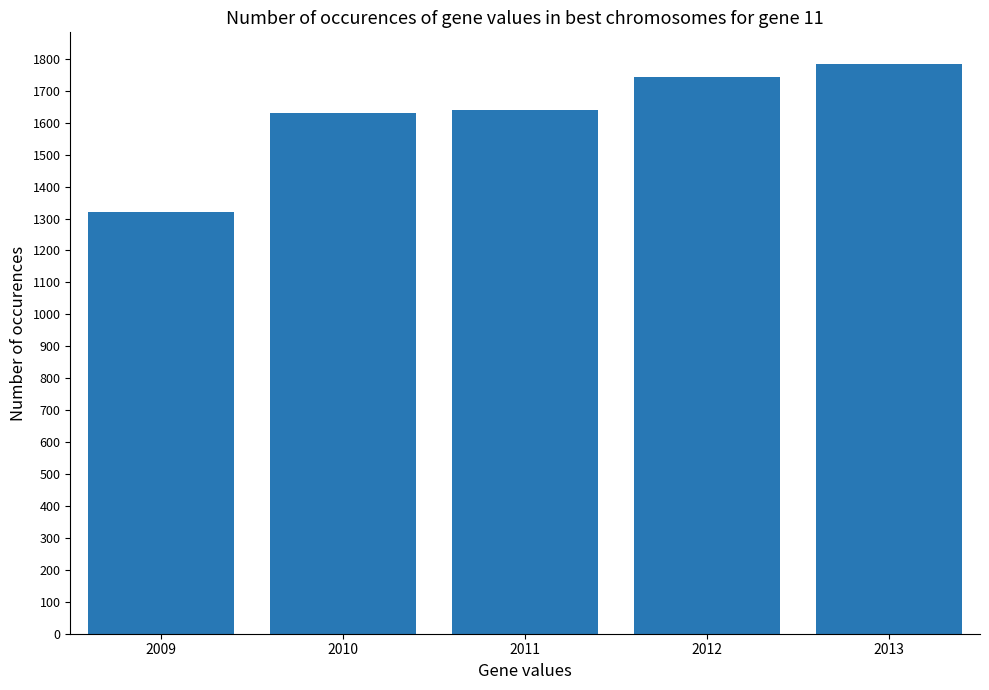

What is the difference between the second highest and second lowest values?

113